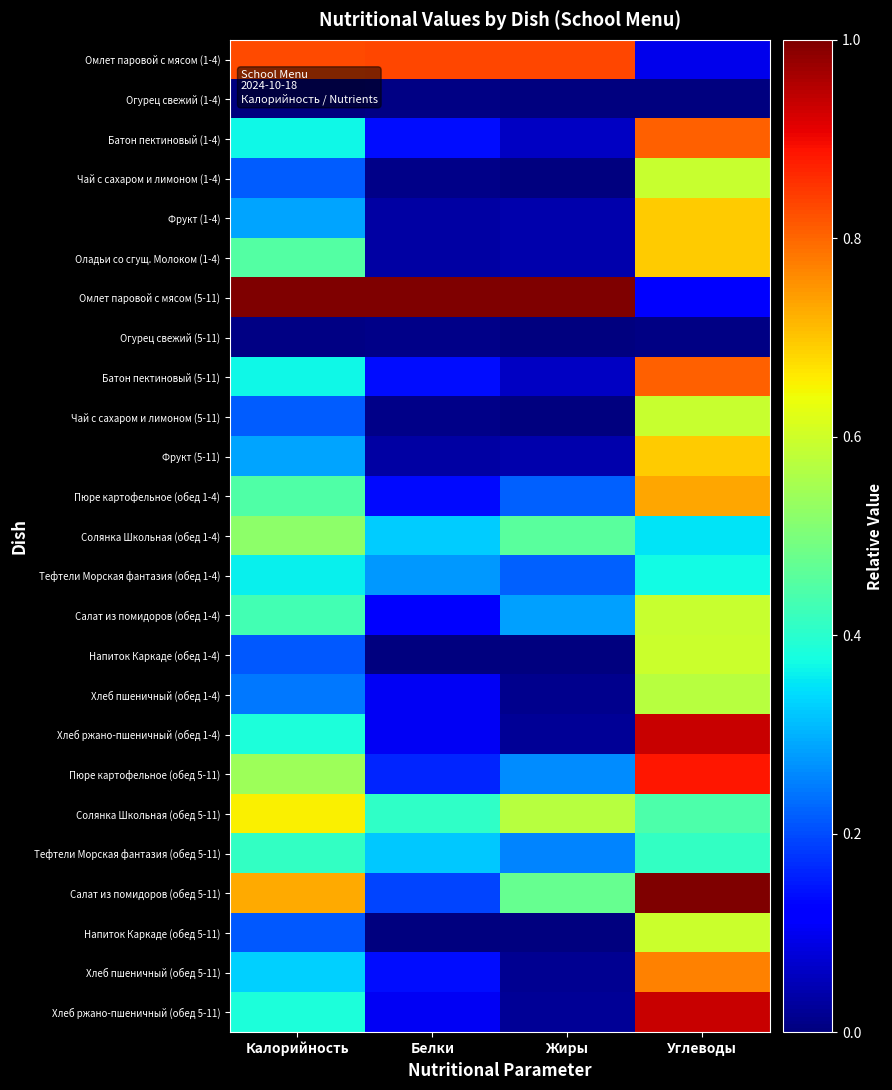

Reading right to left, list all the values displayed in this chart.

Омлет паровой с мясом (1-4): Углеводы=0.1	Жиры=0.8	Белки=0.8	Калорийность=0.8
Огурец свежий (1-4): Углеводы=0.0	Жиры=0.0	Белки=0.0	Калорийность=0.0
Батон пектиновый (1-4): Углеводы=0.8	Жиры=0.1	Белки=0.1	Калорийность=0.4
Чай с сахаром и лимоном (1-4): Углеводы=0.6	Жиры=0.0	Белки=0.0	Калорийность=0.2
Фрукт (1-4): Углеводы=0.7	Жиры=0.0	Белки=0.0	Калорийность=0.3
Оладьи со сгущ. Молоком (1-4): Углеводы=0.7	Жиры=0.0	Белки=0.0	Калорийность=0.5
Омлет паровой с мясом (5-11): Углеводы=0.1	Жиры=1.0	Белки=1.0	Калорийность=1.0
Огурец свежий (5-11): Углеводы=0.0	Жиры=0.0	Белки=0.0	Калорийность=0.0
Батон пектиновый (5-11): Углеводы=0.8	Жиры=0.1	Белки=0.1	Калорийность=0.4
Чай с сахаром и лимоном (5-11): Углеводы=0.6	Жиры=0.0	Белки=0.0	Калорийность=0.2
Фрукт (5-11): Углеводы=0.7	Жиры=0.0	Белки=0.0	Калорийность=0.3
Пюре картофельное (обед 1-4): Углеводы=0.7	Жиры=0.2	Белки=0.1	Калорийность=0.4
Солянка Школьная (обед 1-4): Углеводы=0.3	Жиры=0.5	Белки=0.3	Калорийность=0.5
Тефтели Морская фантазия (обед 1-4): Углеводы=0.4	Жиры=0.2	Белки=0.3	Калорийность=0.4
Салат из помидоров (обед 1-4): Углеводы=0.6	Жиры=0.3	Белки=0.1	Калорийность=0.4
Напиток Каркаде (обед 1-4): Углеводы=0.6	Жиры=0.0	Белки=0.0	Калорийность=0.2
Хлеб пшеничный (обед 1-4): Углеводы=0.6	Жиры=0.0	Белки=0.1	Калорийность=0.2
Хлеб ржано-пшеничный (обед 1-4): Углеводы=0.9	Жиры=0.0	Белки=0.1	Калорийность=0.4
Пюре картофельное (обед 5-11): Углеводы=0.9	Жиры=0.3	Белки=0.2	Калорийность=0.5
Солянка Школьная (обед 5-11): Углеводы=0.4	Жиры=0.6	Белки=0.4	Калорийность=0.7
Тефтели Морская фантазия (обед 5-11): Углеводы=0.4	Жиры=0.3	Белки=0.3	Калорийность=0.4
Салат из помидоров (обед 5-11): Углеводы=1.0	Жиры=0.5	Белки=0.2	Калорийность=0.7
Напиток Каркаде (обед 5-11): Углеводы=0.6	Жиры=0.0	Белки=0.0	Калорийность=0.2
Хлеб пшеничный (обед 5-11): Углеводы=0.8	Жиры=0.0	Белки=0.1	Калорийность=0.3
Хлеб ржано-пшеничный (обед 5-11): Углеводы=0.9	Жиры=0.0	Белки=0.1	Калорийность=0.4